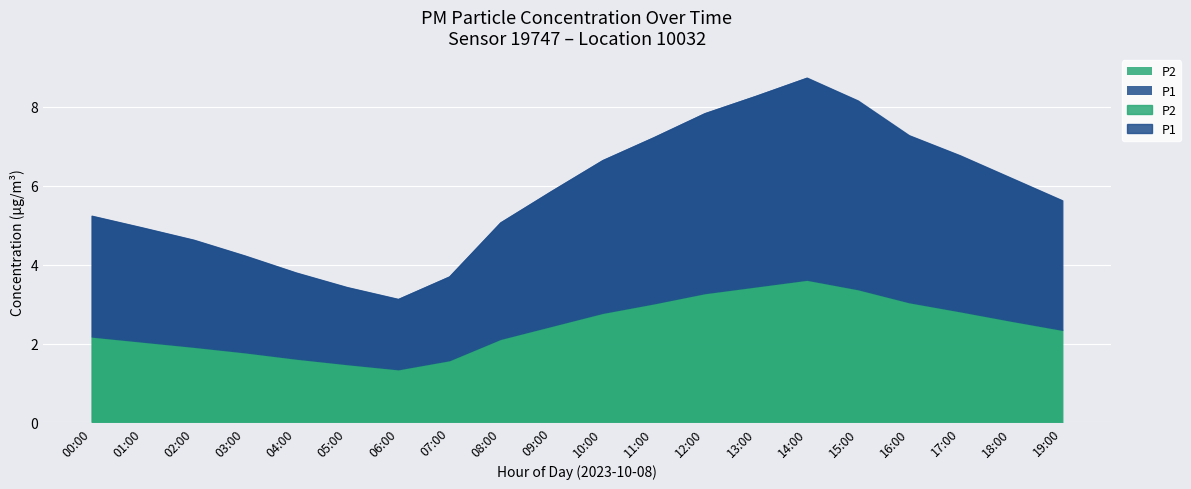

What is the total value across all series at 11:00?

7.2